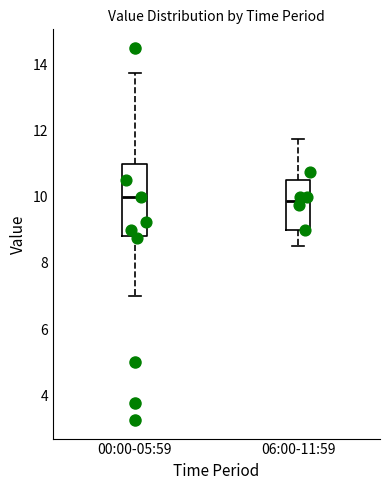

Comparing the boxes themselves (not the whiskers), which one is the tallest?

00:00-05:59